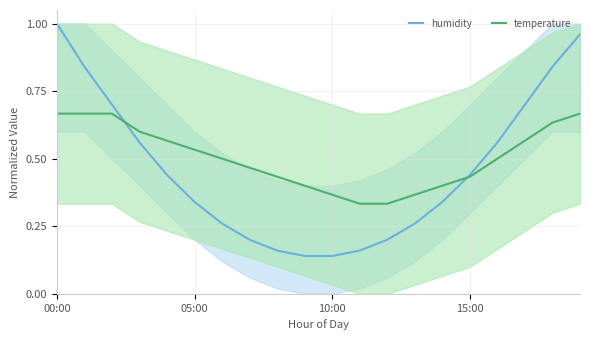

List the labels in order of humidity value, smallest first.

9, 10, 8, 11, 7, 12, 6, 13, 5, 14, 4, 15, 15:00, 16, 10:00, 17, 05:00, 18, 19, 00:00